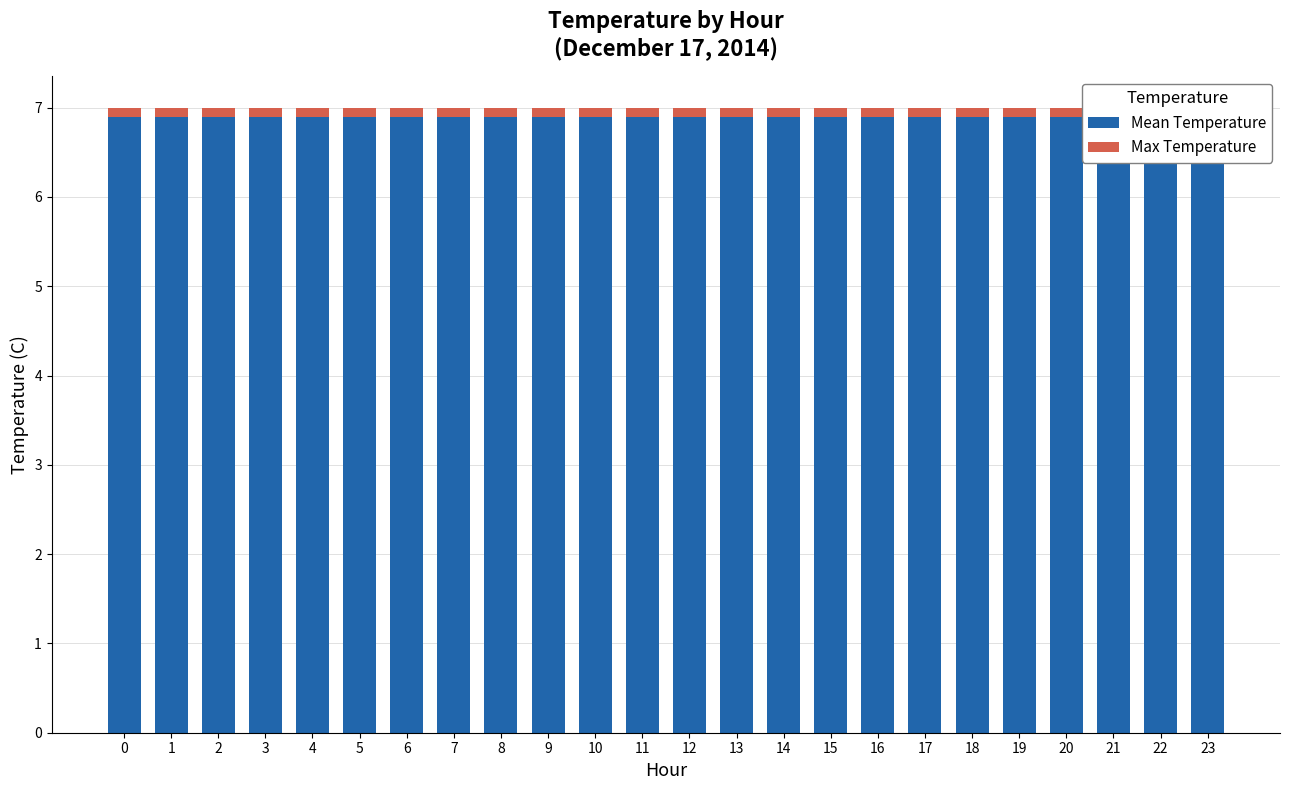

Reading left to right, extract all data points from this chart.

Mean Temperature: 6.9	6.9	6.9	6.9	6.9	6.9	6.9	6.9	6.9	6.9	6.9	6.9	6.9	6.9	6.9	6.9	6.9	6.9	6.9	6.9	6.9	6.9	6.9	6.9
Max Temperature: 0.1	0.1	0.1	0.1	0.1	0.1	0.1	0.1	0.1	0.1	0.1	0.1	0.1	0.1	0.1	0.1	0.1	0.1	0.1	0.1	0.1	0.1	0.1	0.1